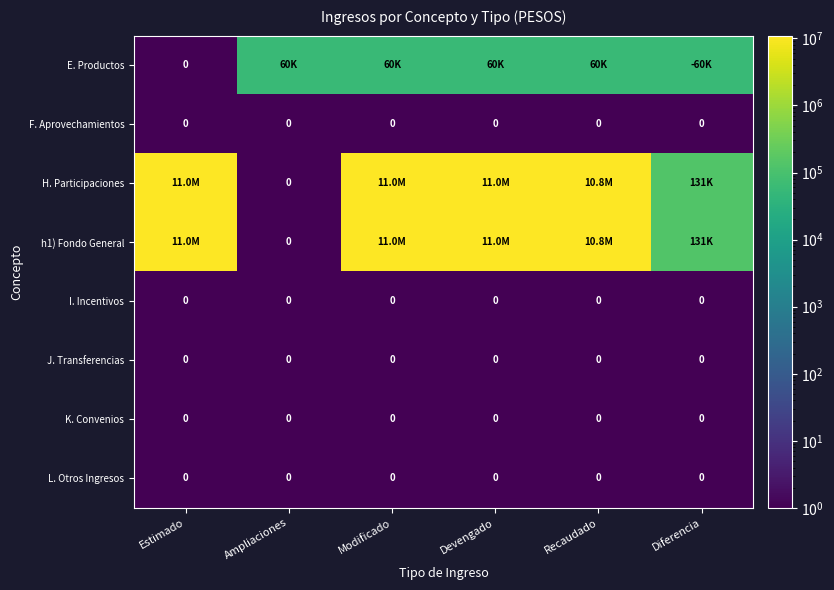

True or false: F. Aprovechamientos has a value of 0 at Modificado.

True